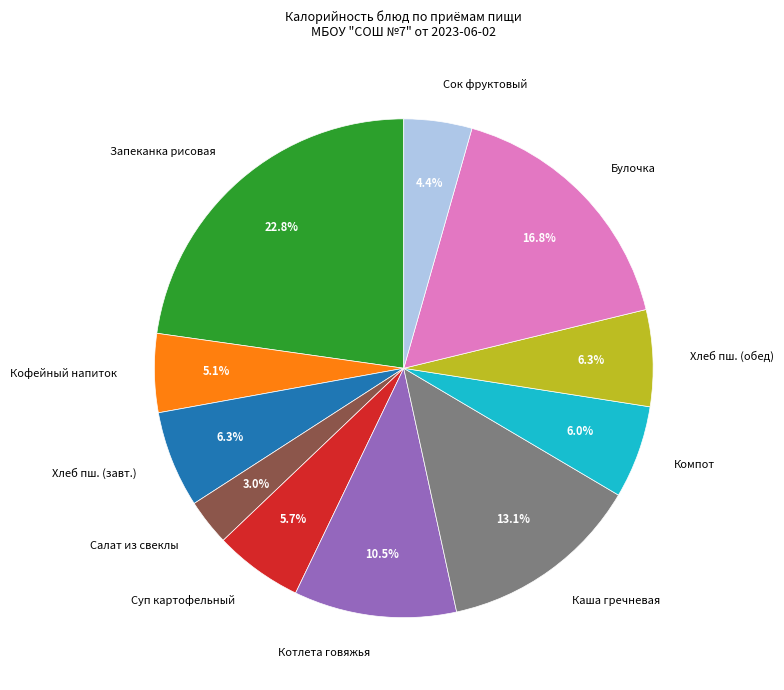

Which has a higher value, Каша гречневая or Котлета говяжья?

Каша гречневая